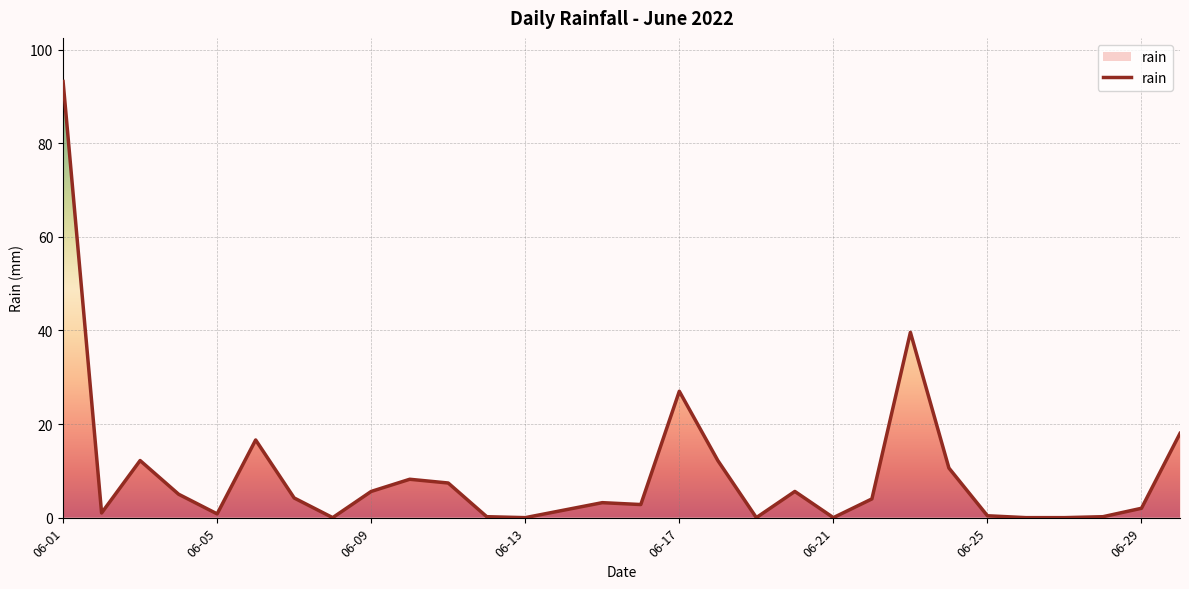

What is the greatest value displayed?

93.2